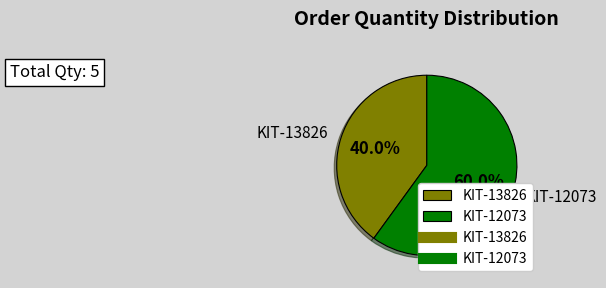

To the nearest percent, what is the difference between the KIT-12073 and KIT-13826 slice percentages?

20%